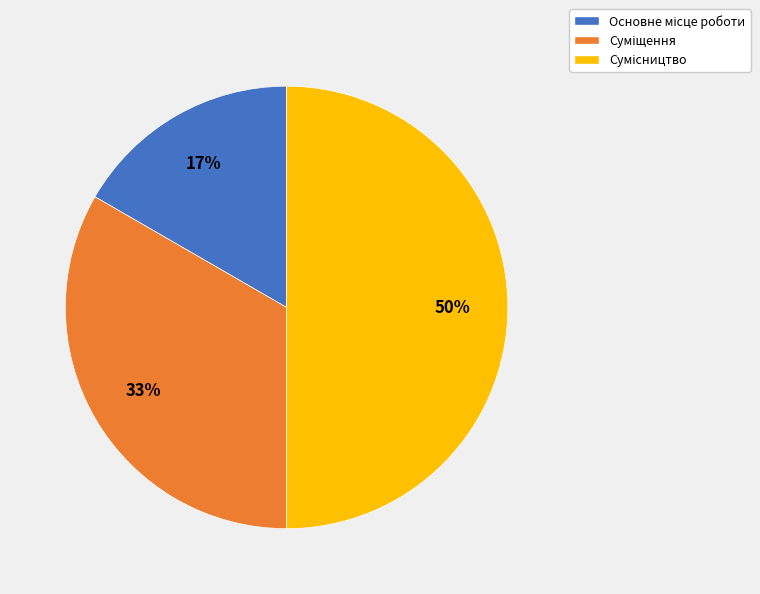

To the nearest percent, what is the average slice percentage?

33%